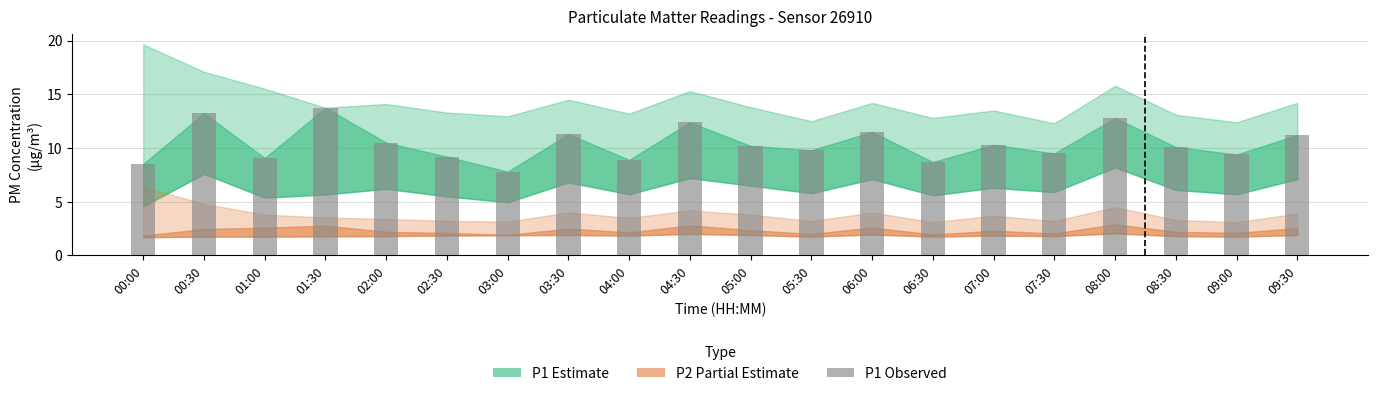

Approximately how many times larger is the value at 00:00 compared to 07:30?

0.9